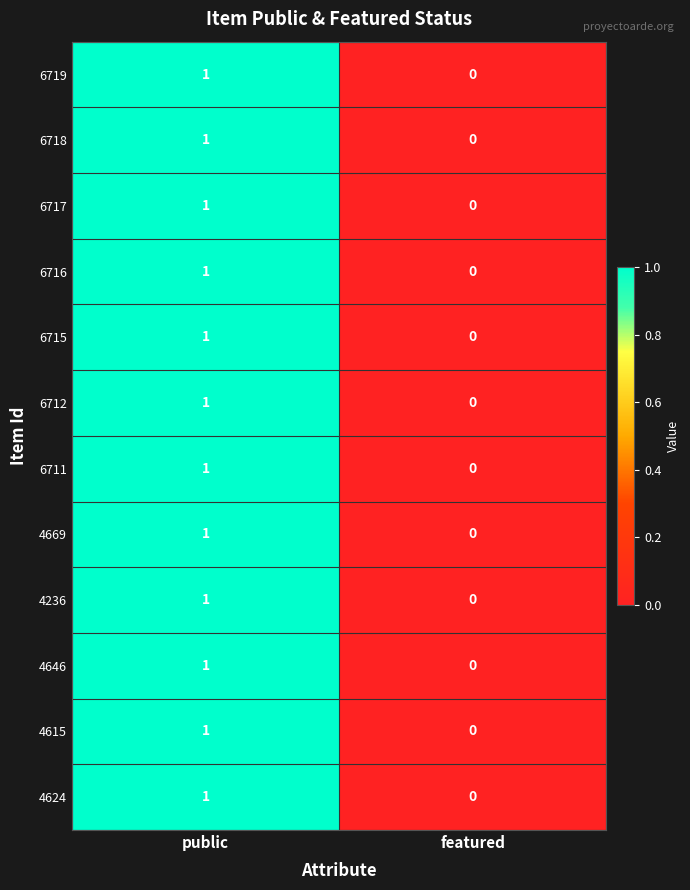

List the labels in order of 6712 value, smallest first.

featured, public